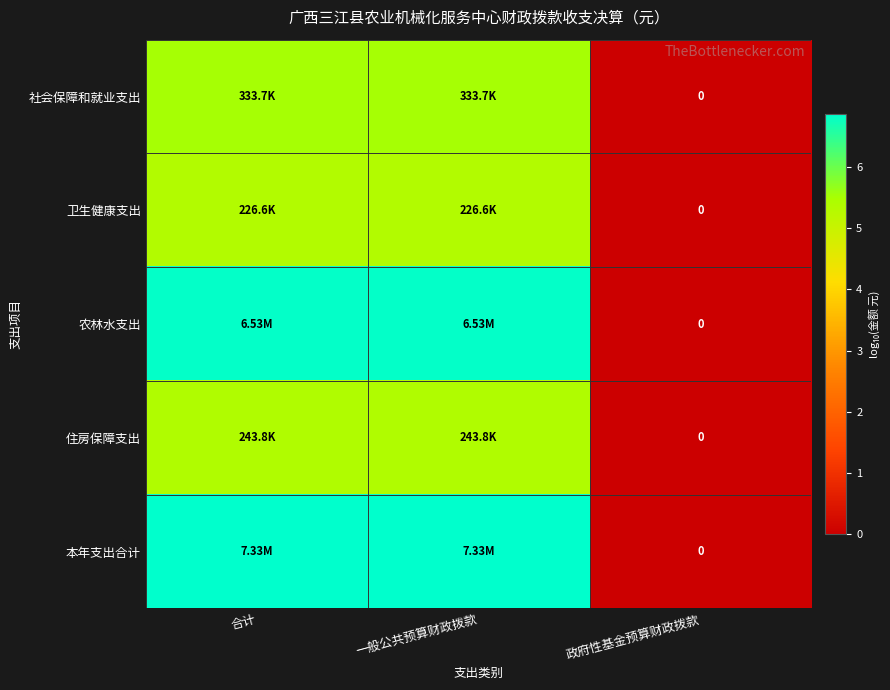

Which has a higher value, 合计 or 一般公共预算财政拨款?

合计